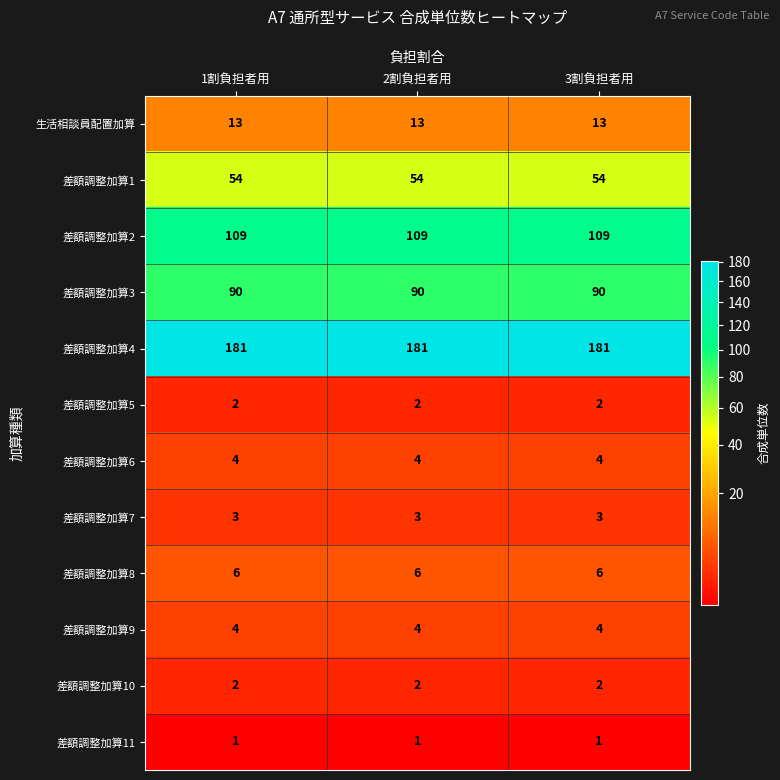

The value of 差額調整加算5 at 3割負担者用 is 2. True or false?

True